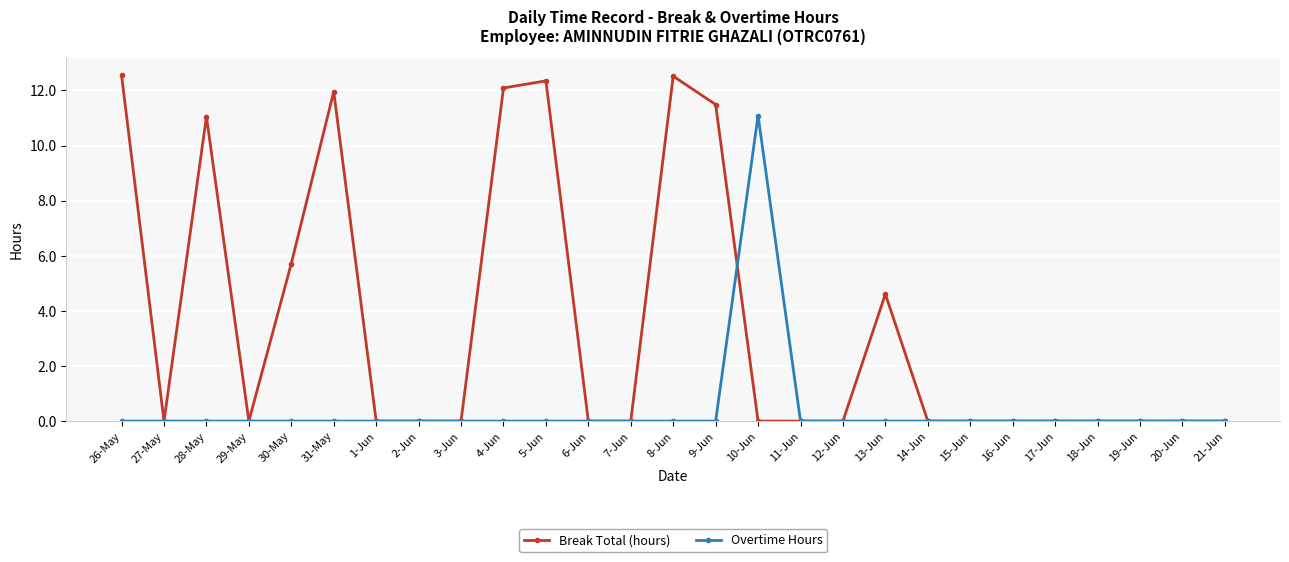

True or false: Break Total (hours) and Overtime Hours cross at least once.

True